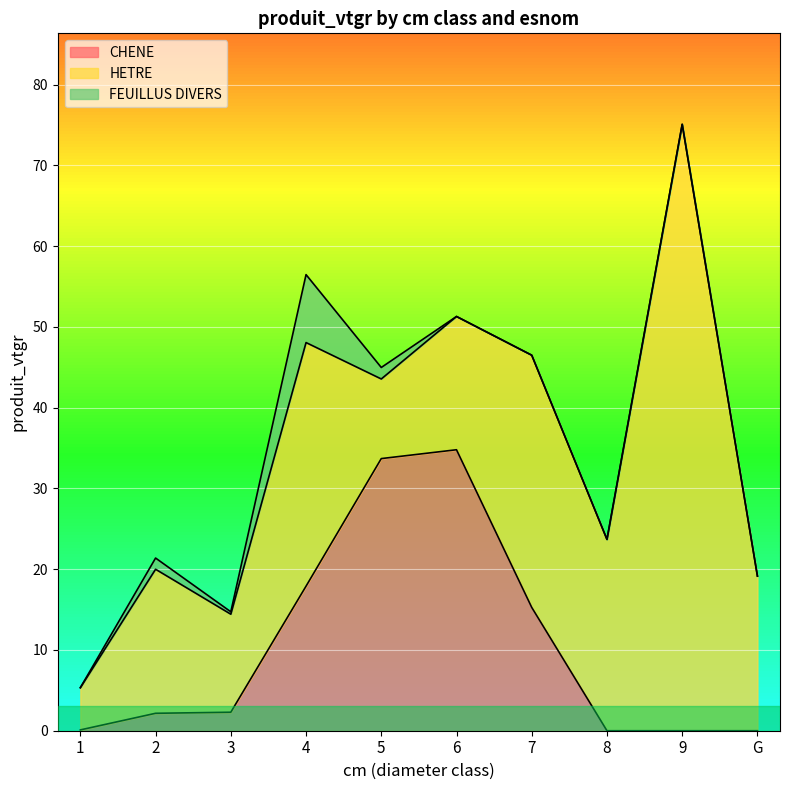

Reading left to right, extract all data points from this chart.

CHENE: 1=0.1	2=2.2	3=2.3	4=17.9	5=33.7	6=34.8	7=15.3	8=0.0	9=0.0	G=0.0
HETRE: 1=5.2	2=17.8	3=12.1	4=30.2	5=9.9	6=16.5	7=31.2	8=23.7	9=75.1	G=19.1
FEUILLUS DIVERS: 1=0.0	2=1.4	3=0.3	4=8.4	5=1.4	6=0.0	7=0.0	8=0.0	9=0.0	G=0.0